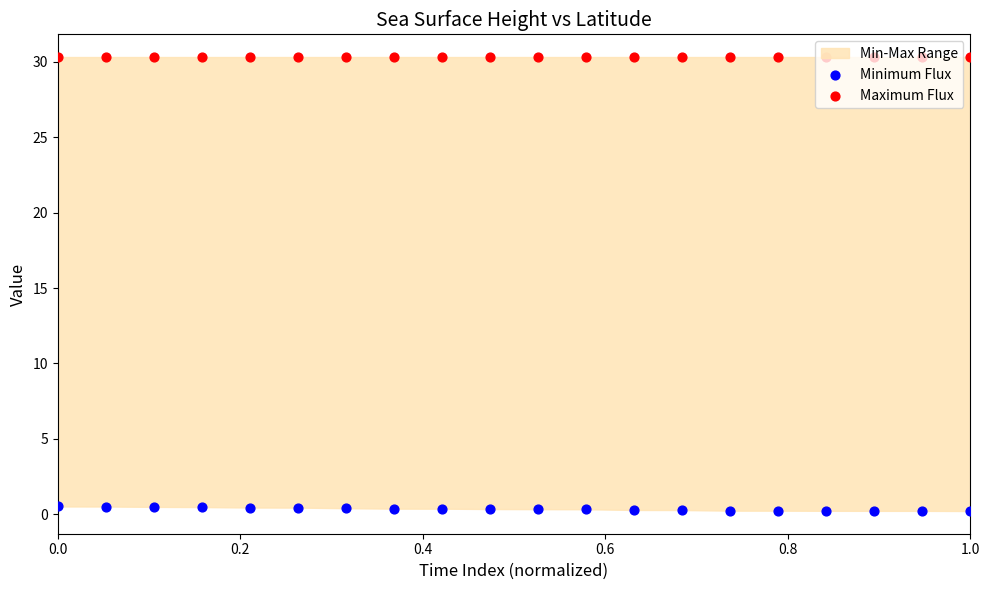

Which series has the widest spread of Y values?

Minimum Flux